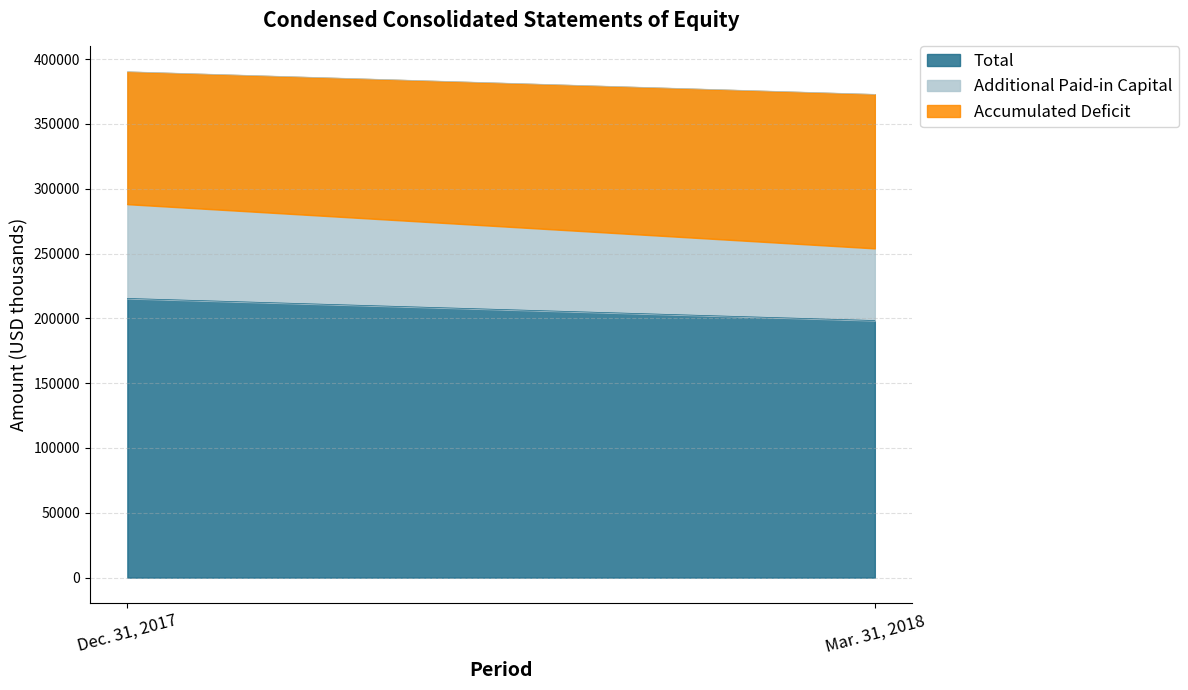

Count the number of categories in the chart.

2